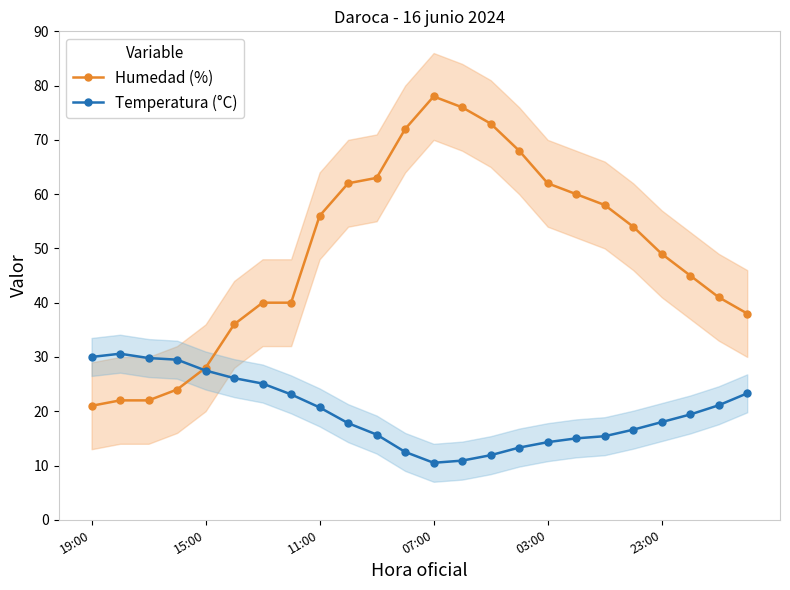

The value of Temperatura (°C) at 03:00 is 9.2. True or false?

False